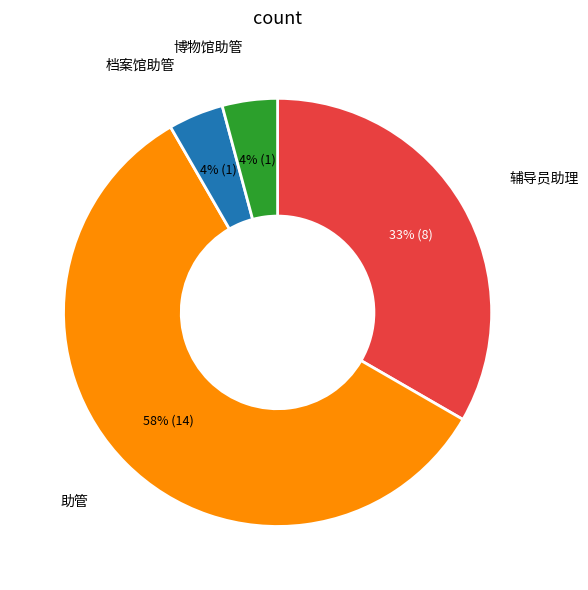

Is there any slice that represents more than half of the pie?

Yes